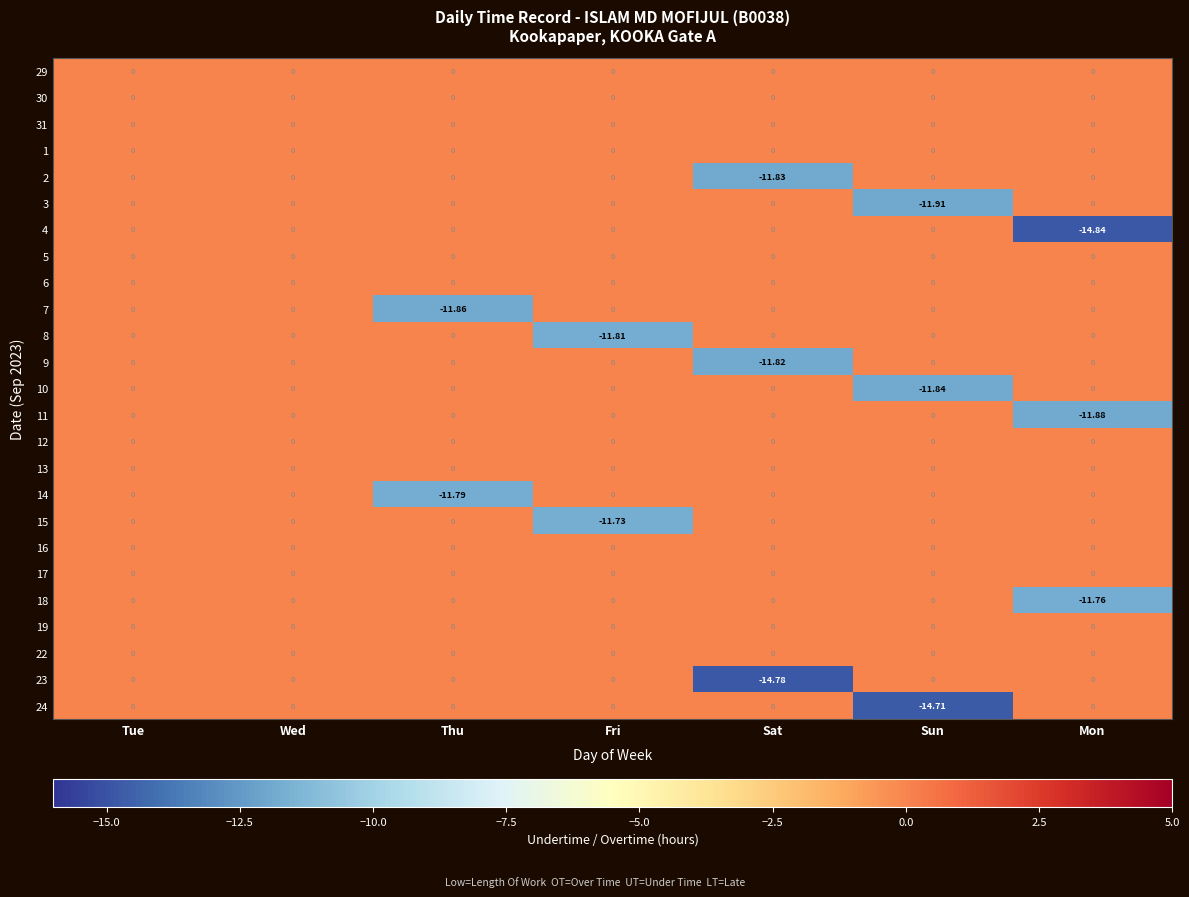

List the series in order of their peak value, lowest first.

29, 30, 31, 1, 2, 3, 4, 5, 6, 7, 8, 9, 10, 11, 12, 13, 14, 15, 16, 17, 18, 19, 22, 23, 24